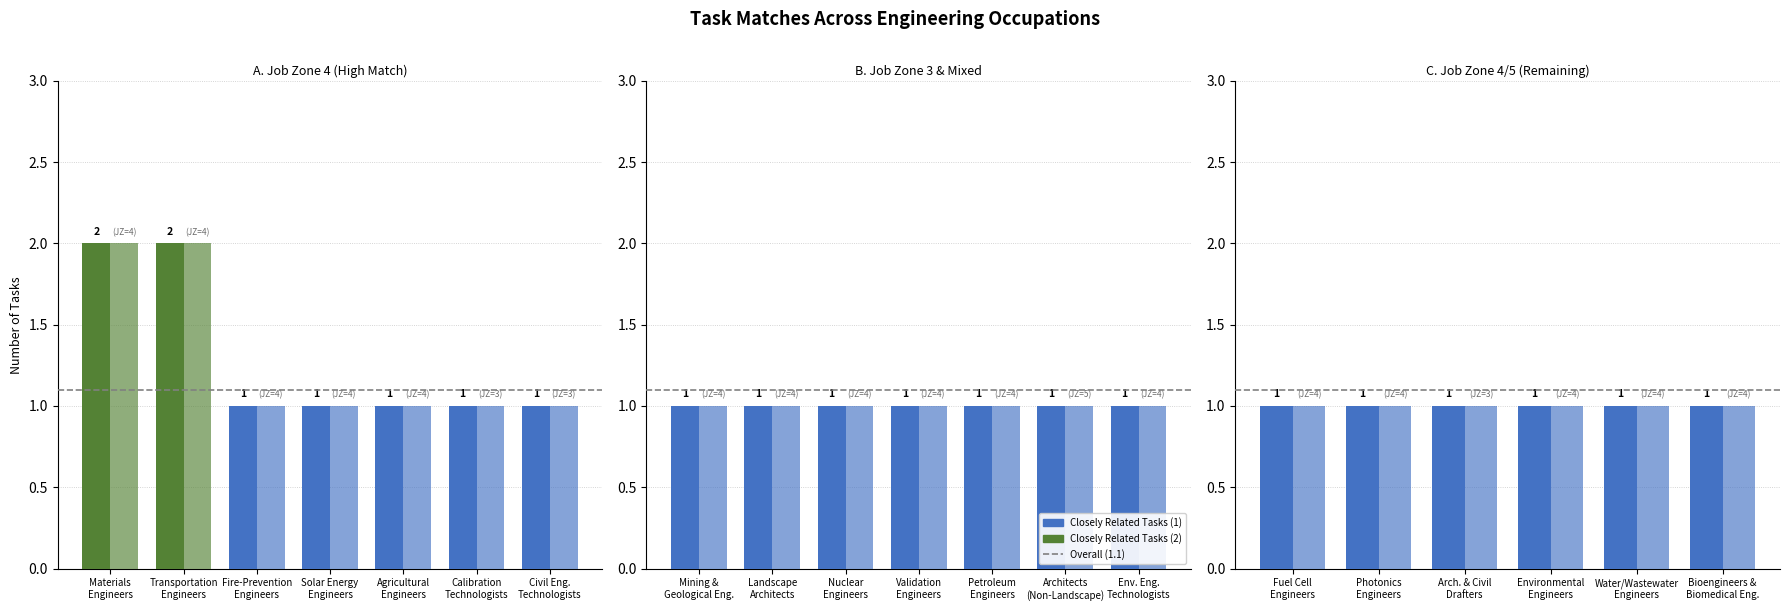

The value of Closely Related Tasks at Solar Energy Systems Engineers is 1. True or false?

False